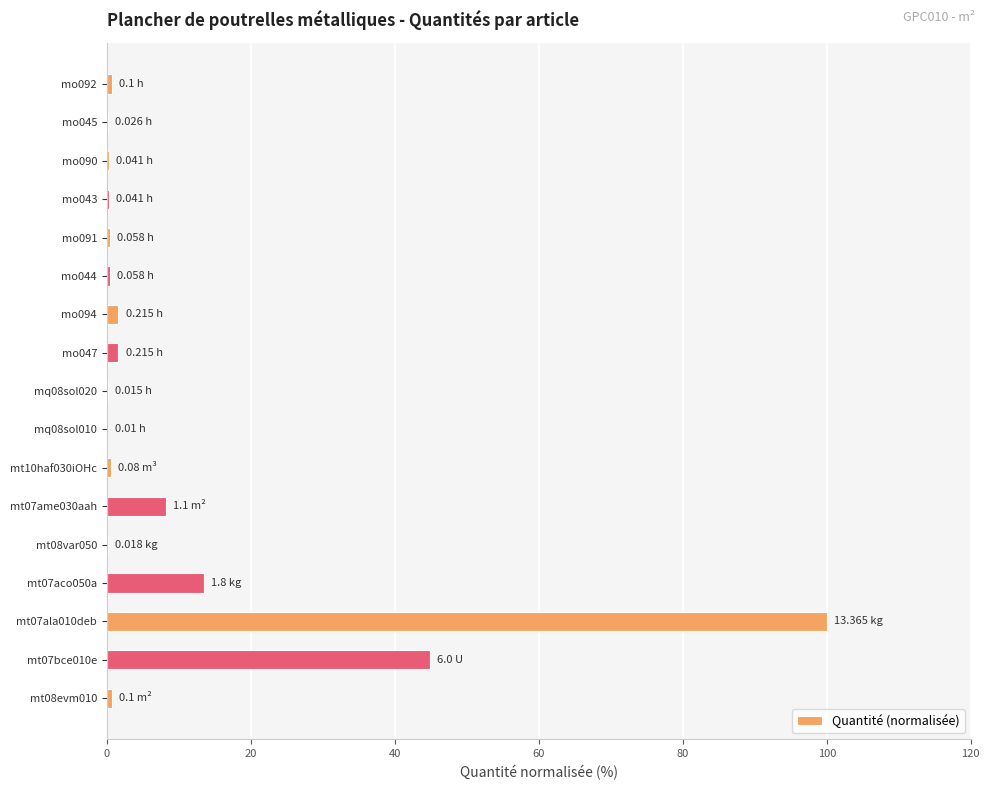

What is the sum of all values?

173.9